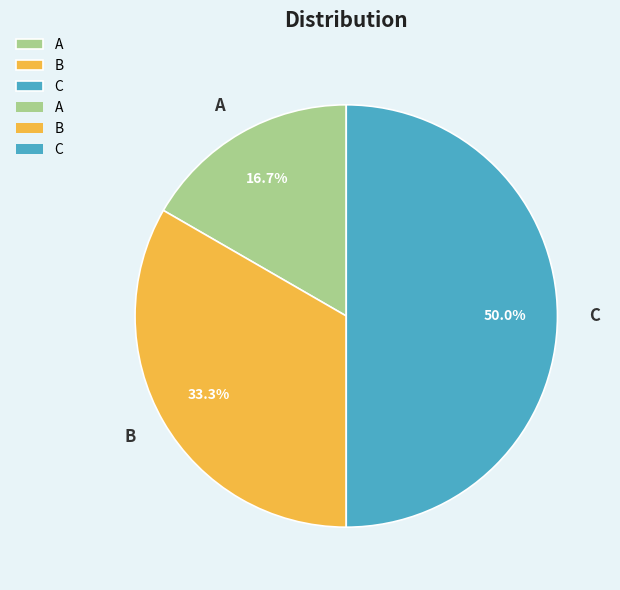

To the nearest percent, what portion does A represent?

17%